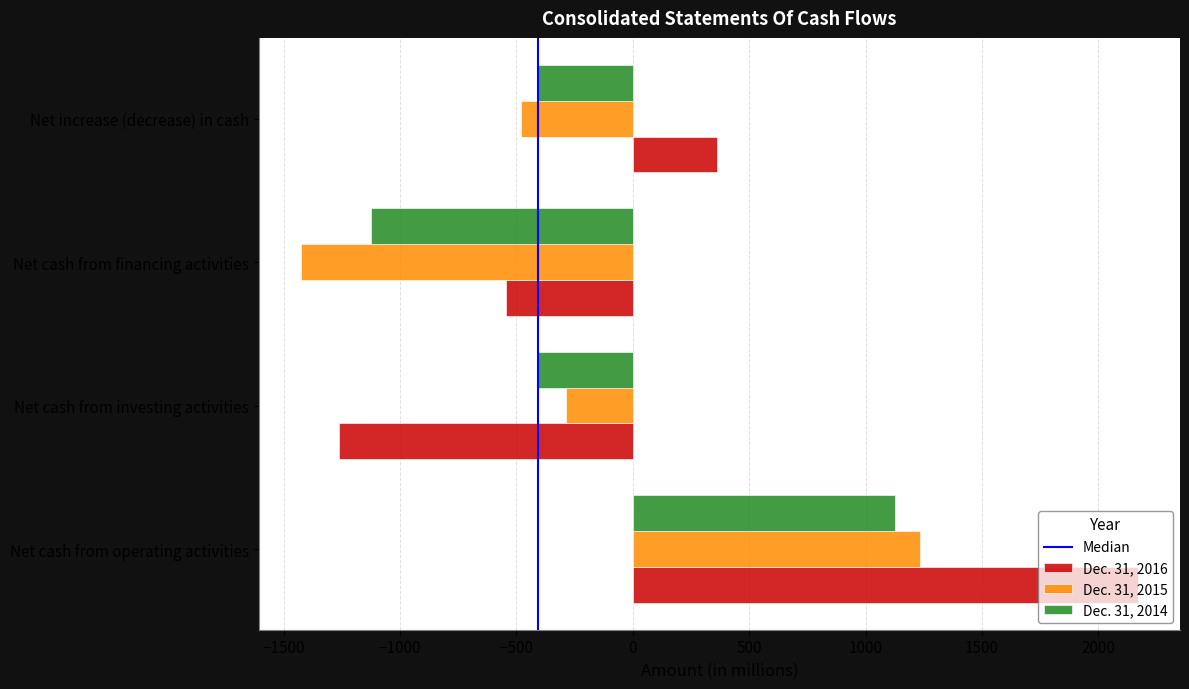

What is the minimum value shown in the chart?

-1426